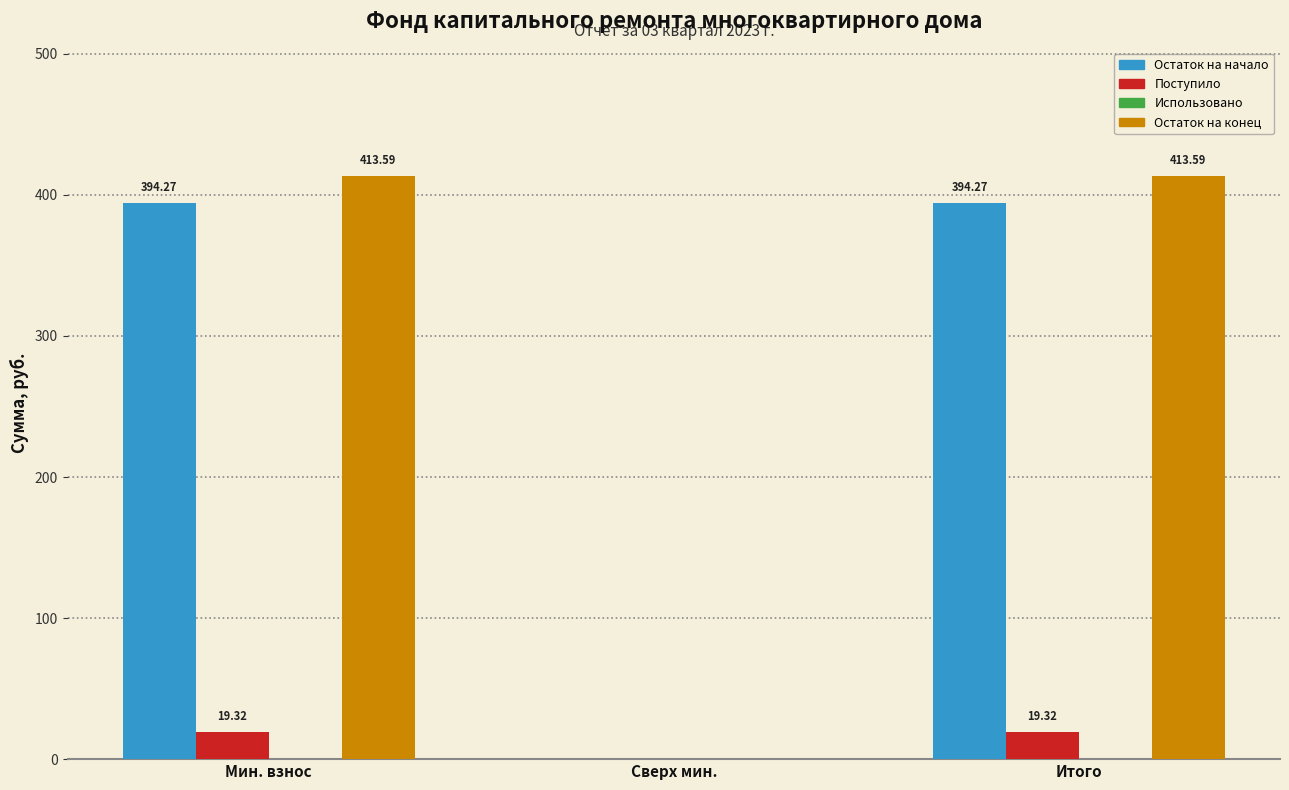

What is the total value across all series at Мин. взнос?

827.2